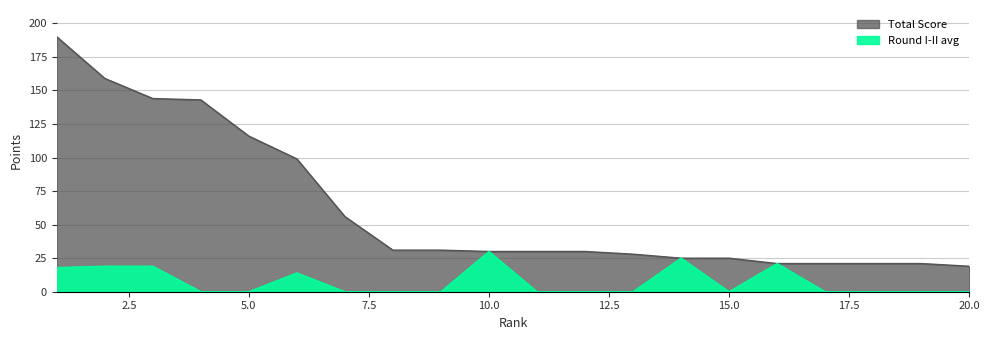

What is the difference between the maximum and minimum values in the Total Score series?

171